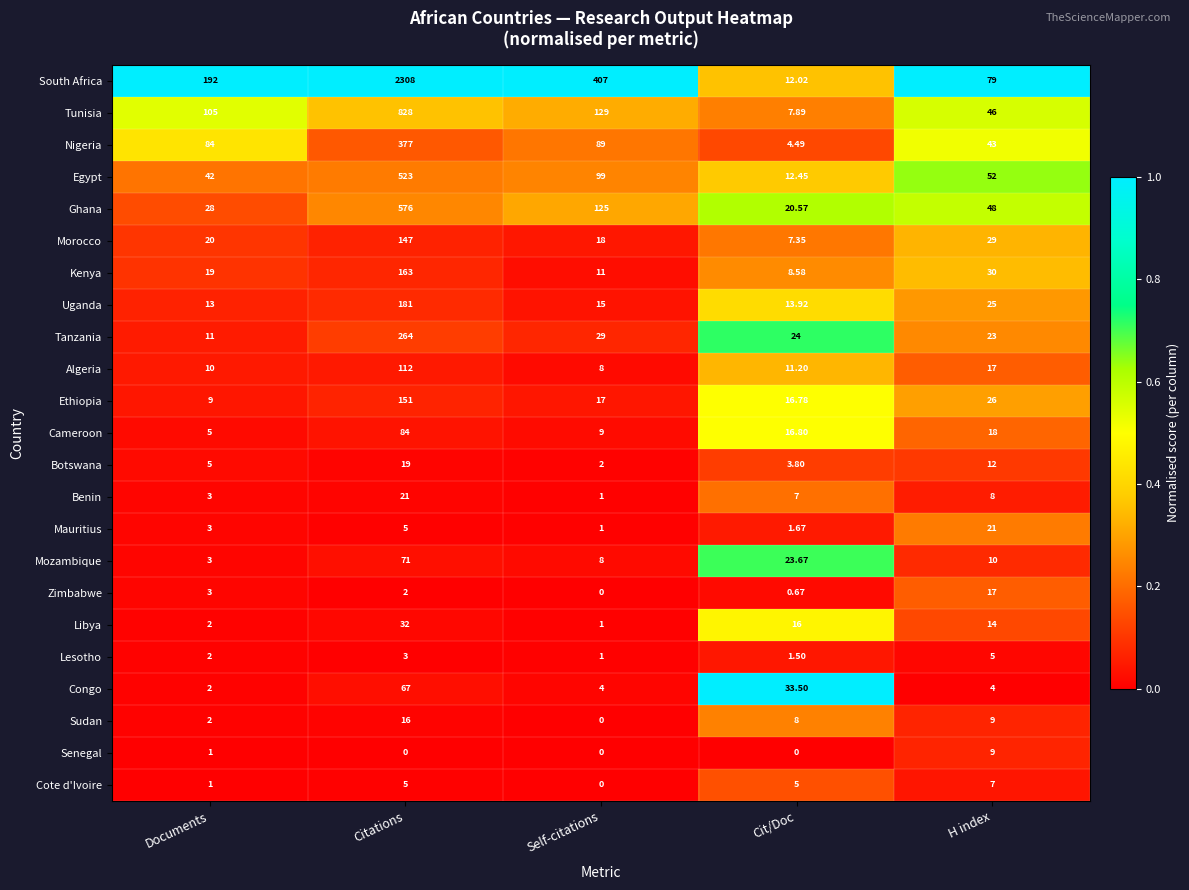

Where is Libya nearest to the value 16?

Cit/Doc